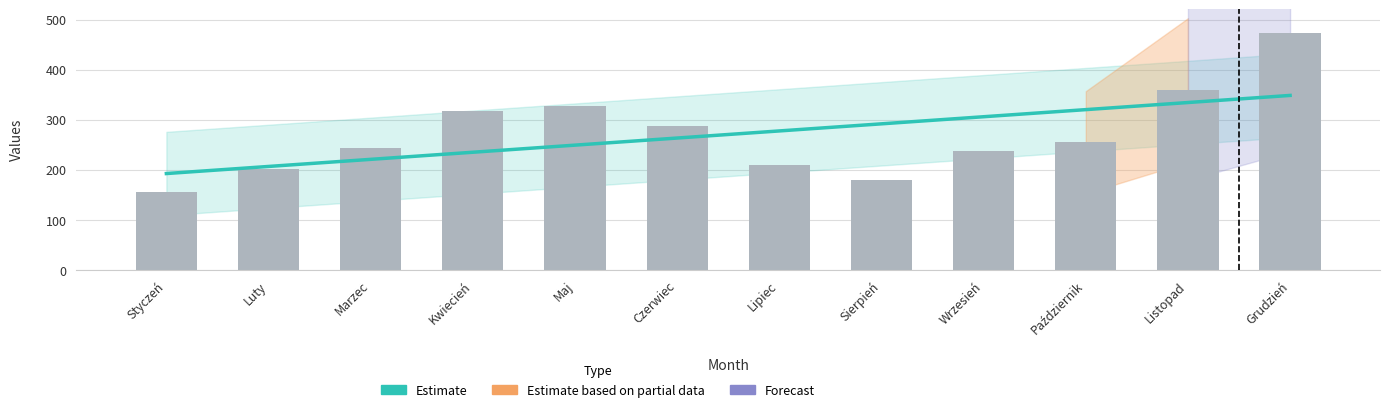

At which category does the chart reach its peak across all series?

Grudzień